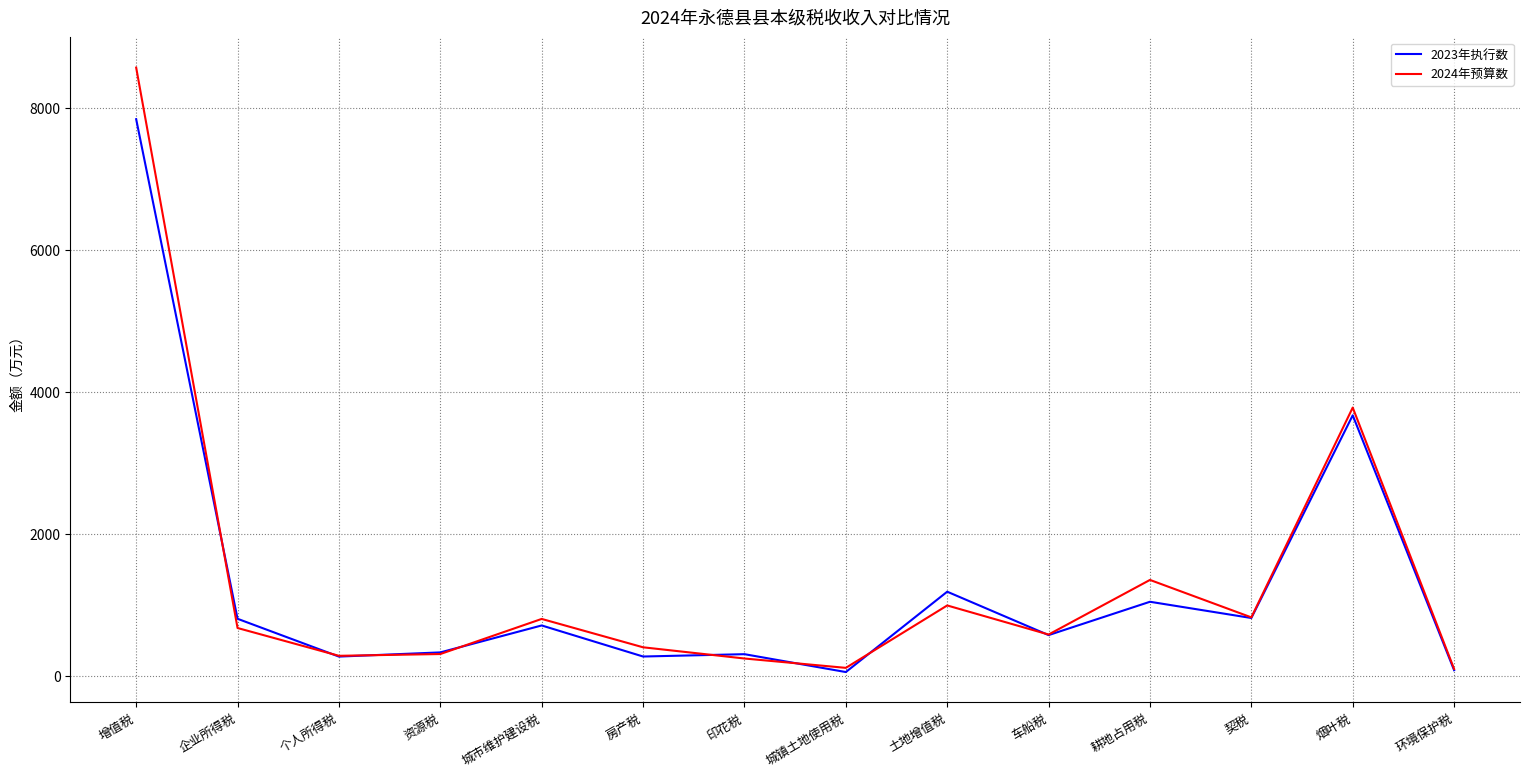

Rank the series by their maximum value, from highest to lowest.

2024年预算数, 2023年执行数